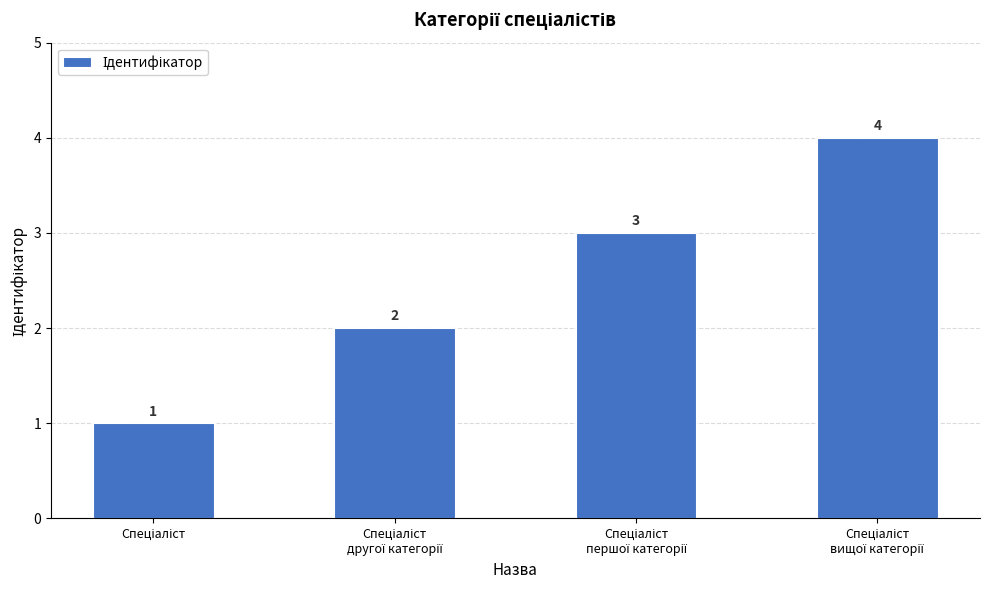

Does the chart contain stacked bars?

No